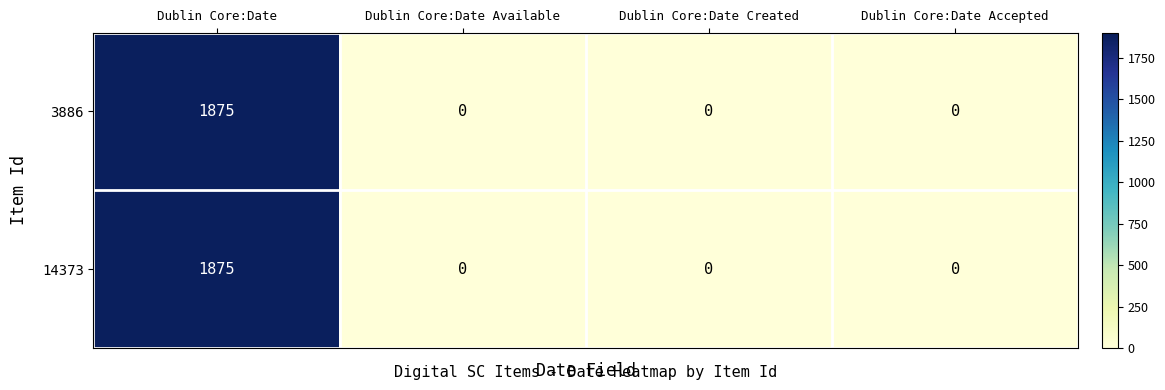

Reading right to left, what are all the values shown in this chart?

3886: 0	0	0	1875
14373: 0	0	0	1875